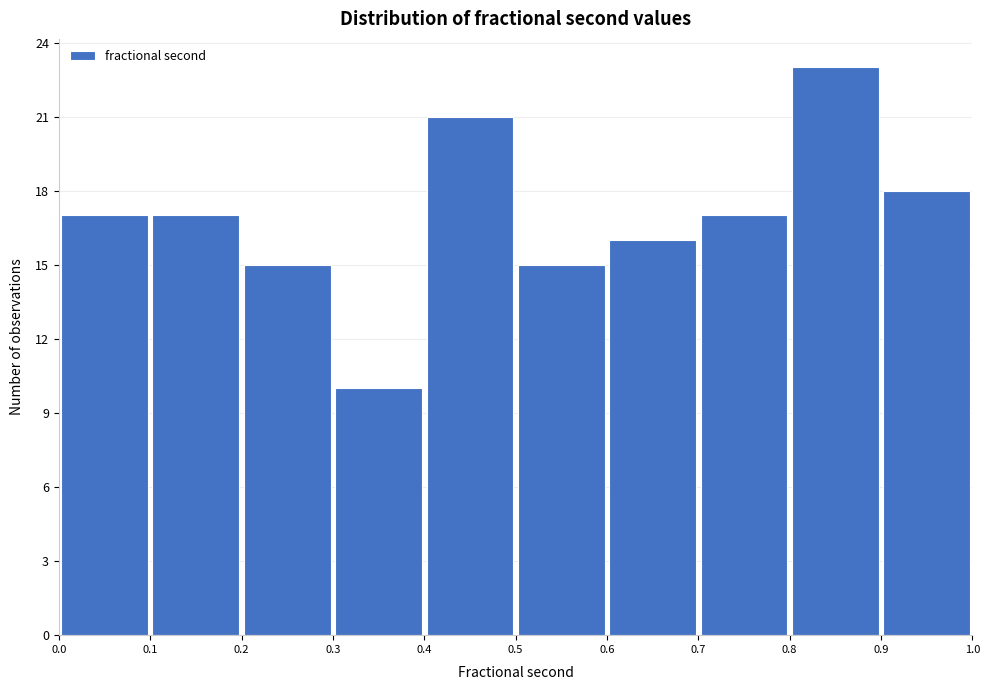

Reading left to right, transcribe this chart: for each bar, give the range it covers on the x-axis and its height. The values are not printed on the chart, so give them approximately, as read against the axis.

0.0 to 0.1: 17
0.1 to 0.2: 17
0.2 to 0.3: 15
0.3 to 0.4: 10
0.4 to 0.5: 21
0.5 to 0.6: 15
0.6 to 0.7: 16
0.7 to 0.8: 17
0.8 to 0.9: 23
0.9 to 1.0: 18